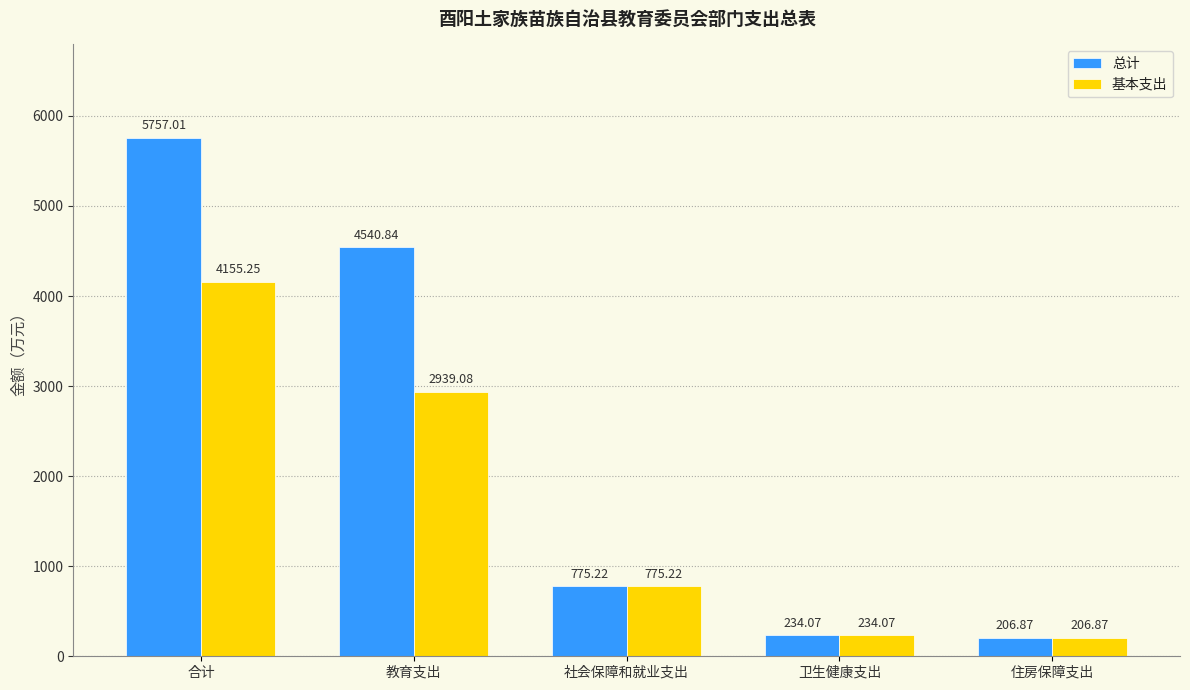

At how many categories does at least one series exceed 3369?

2